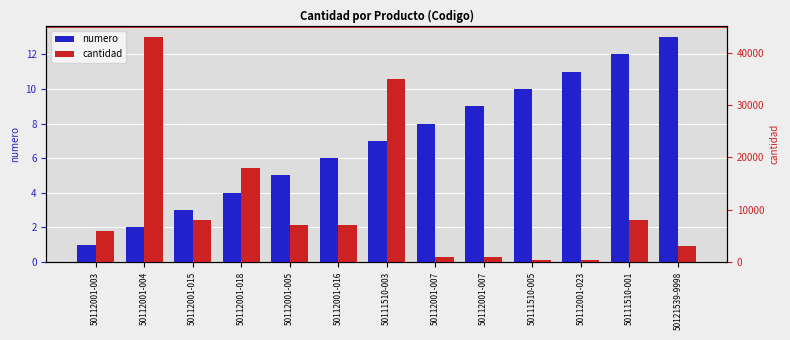

What is the label of the 2nd bar from the left?

50112001-004